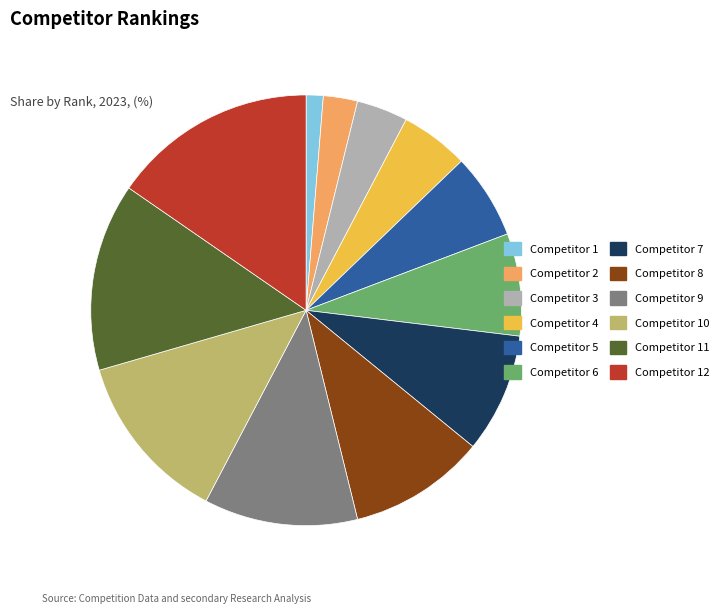

Rank the categories by value from highest to lowest.

Competitor 12, Competitor 11, Competitor 10, Competitor 9, Competitor 8, Competitor 7, Competitor 6, Competitor 5, Competitor 4, Competitor 3, Competitor 2, Competitor 1